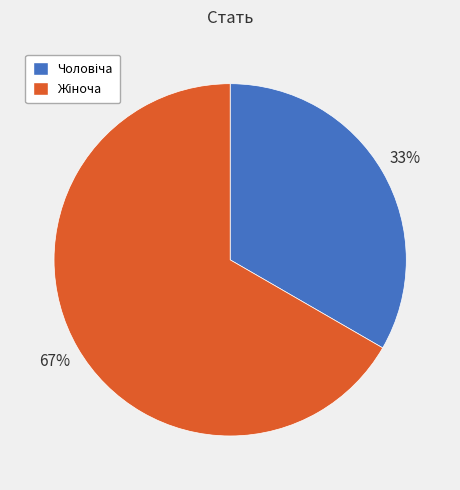

How many segments does this pie chart have?

2